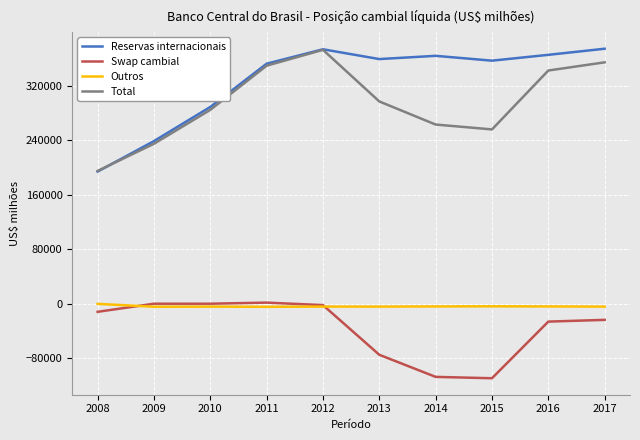

The value of Reservas internacionais at 2011 is 198143.3. True or false?

False